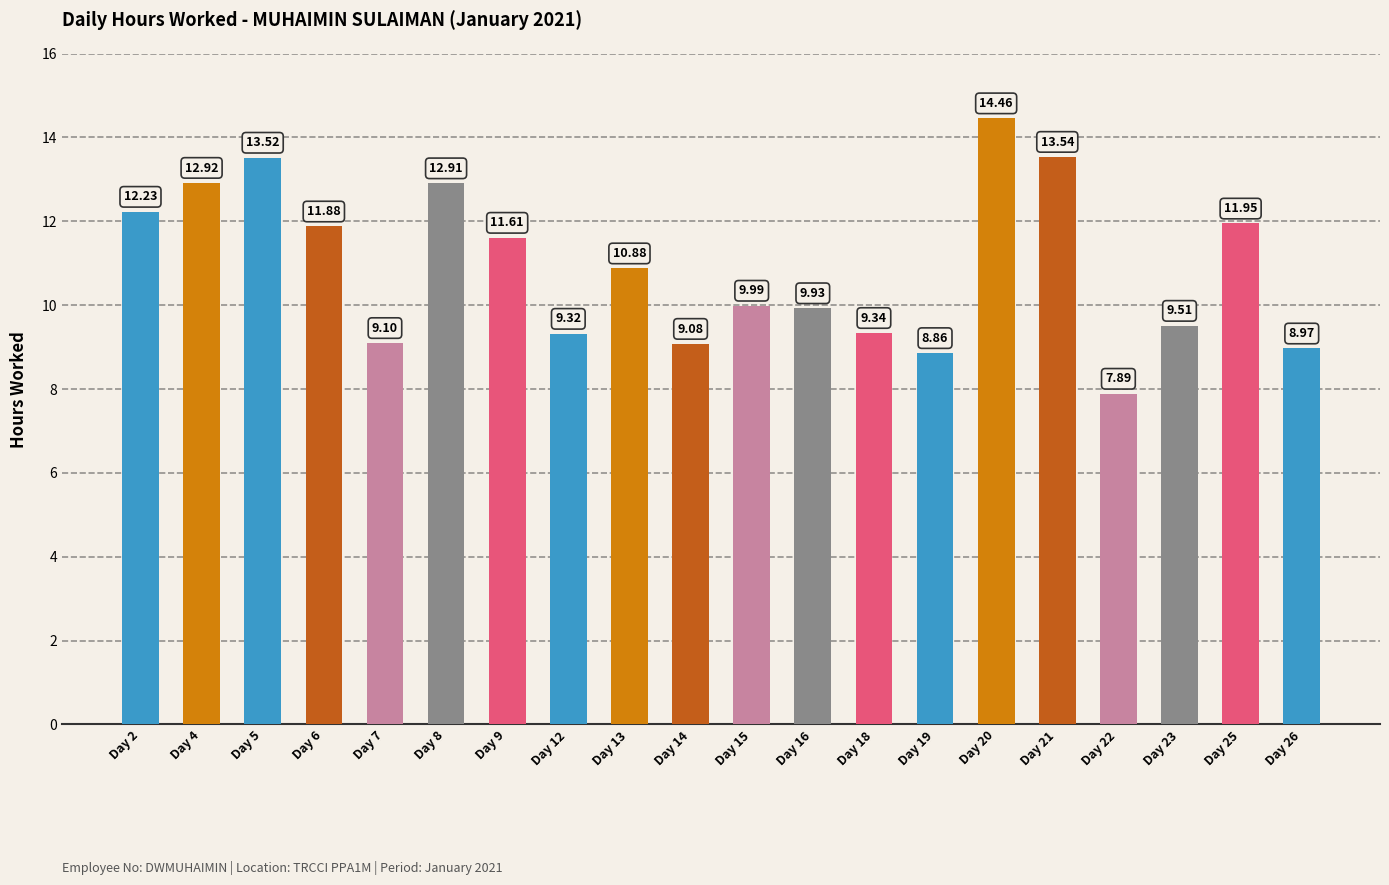

Where is the data nearest to the value 11?

Day 13